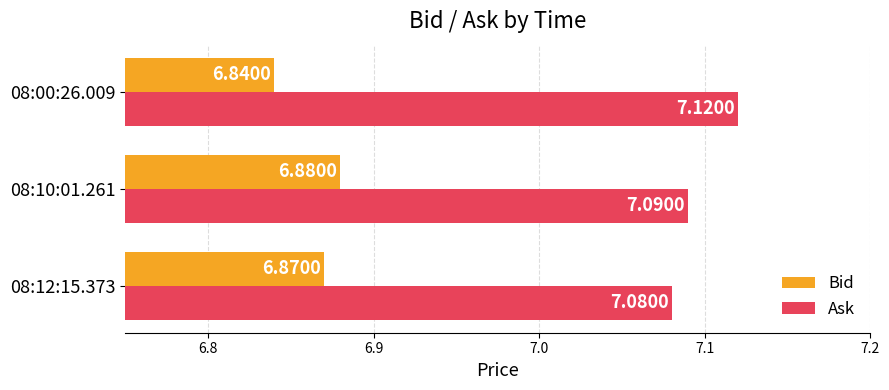

Rank the series by their maximum value, from highest to lowest.

Ask, Bid